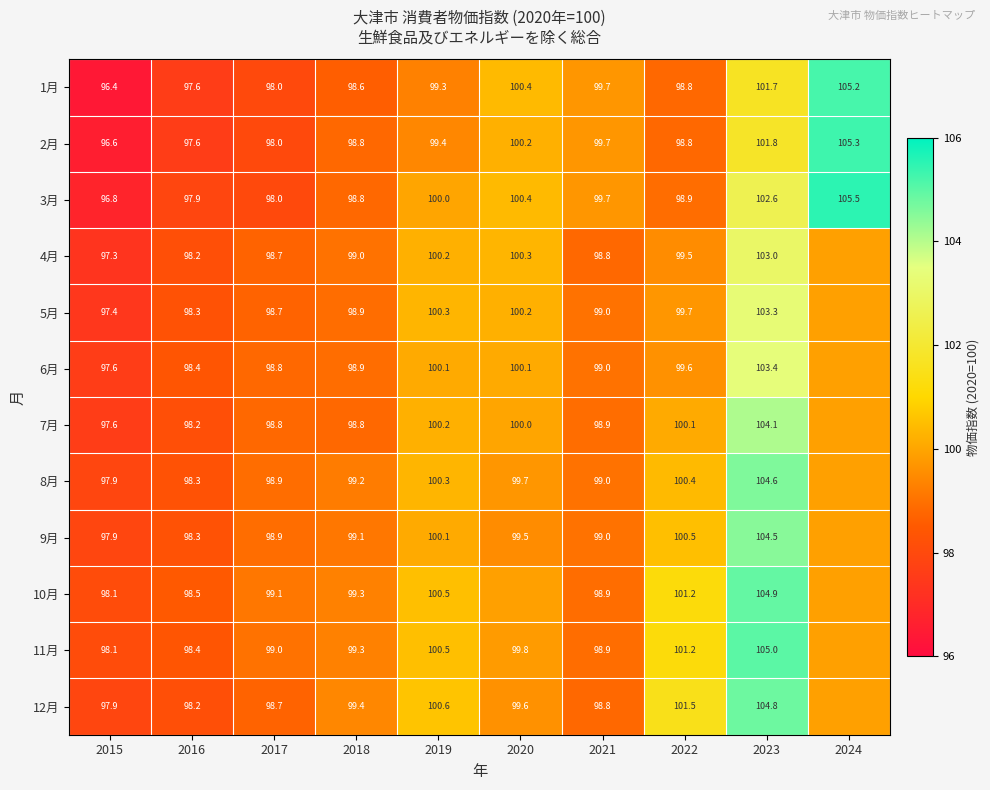

What is the difference between the 6月 values at 2022 and 2021?

0.6